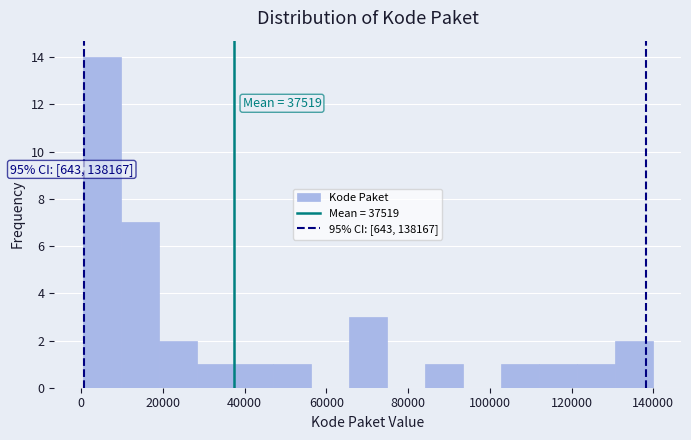

Over which range of the x-axis is the bar tallest?

0 to 10000